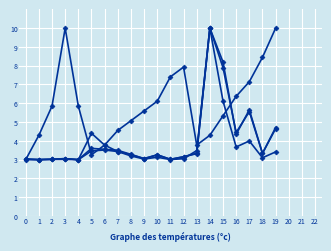

How many data points does each series have?

20